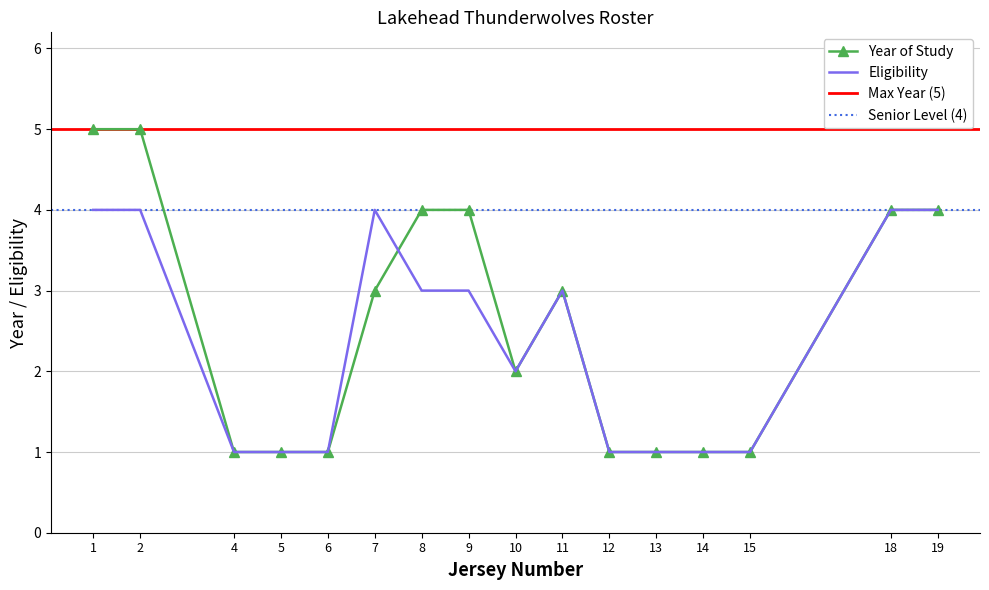

What is the highest value of the Year of Study series?

5